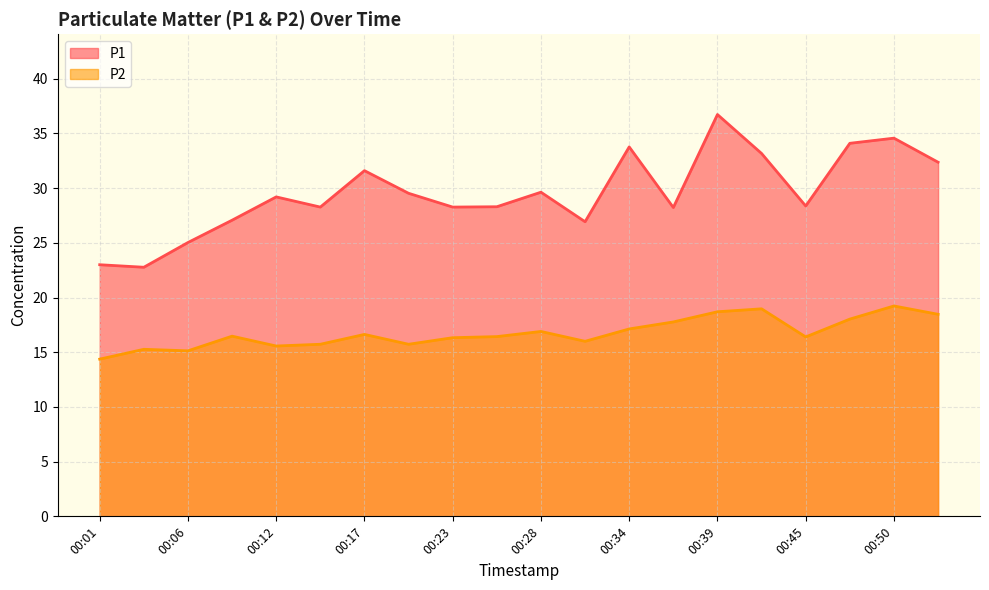

How many categories are shown in the chart?

20